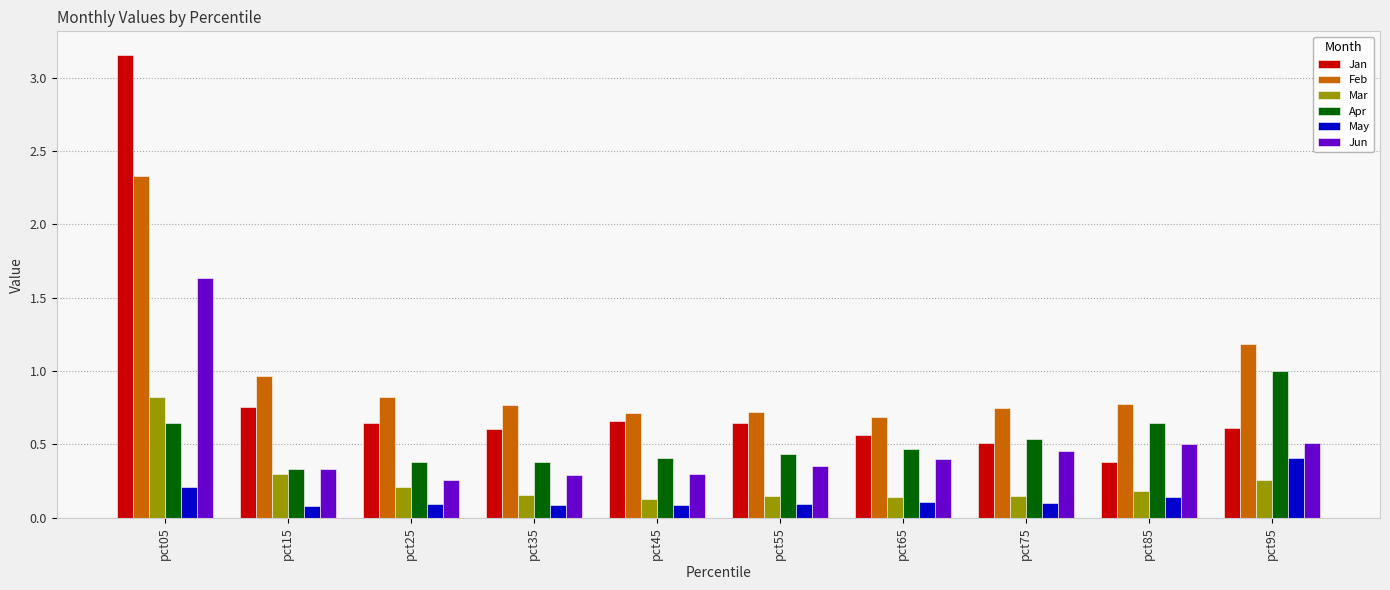

What is the sum of all Feb values?

9.7